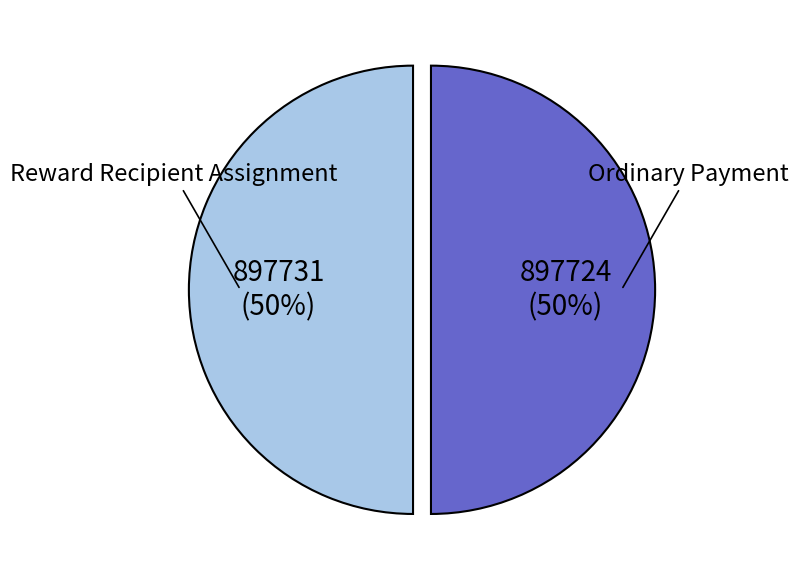

To the nearest percent, what is the combined percentage of Ordinary Payment and Reward Recipient Assignment?

100%